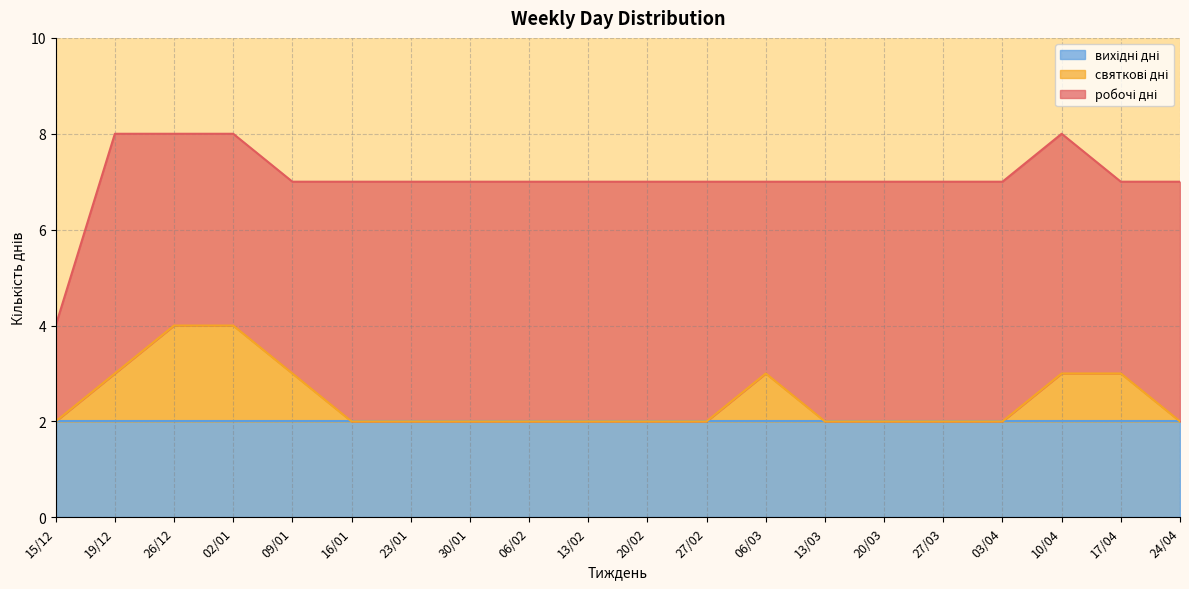

Rank the categories by робочі дні value from lowest to highest.

15/12, 26/12, 02/01, 09/01, 06/03, 17/04, 19/12, 16/01, 23/01, 30/01, 06/02, 13/02, 20/02, 27/02, 13/03, 20/03, 27/03, 03/04, 10/04, 24/04